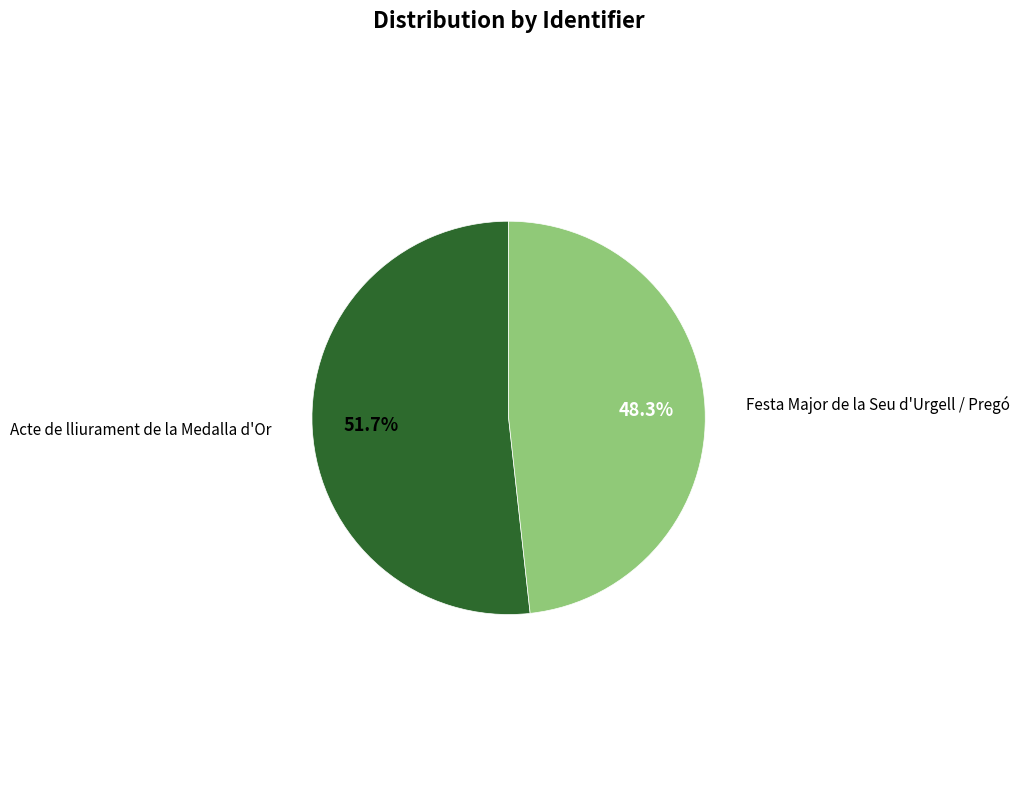

Is there a majority slice in this chart?

Yes